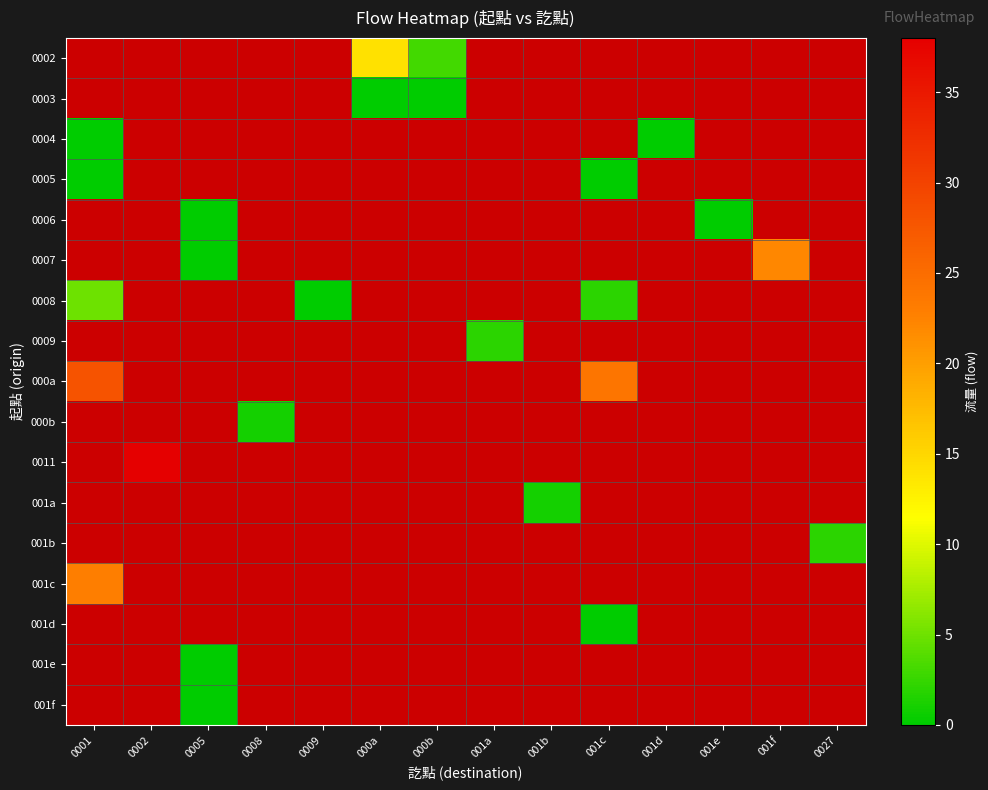

How many categories are shown in the chart?

14